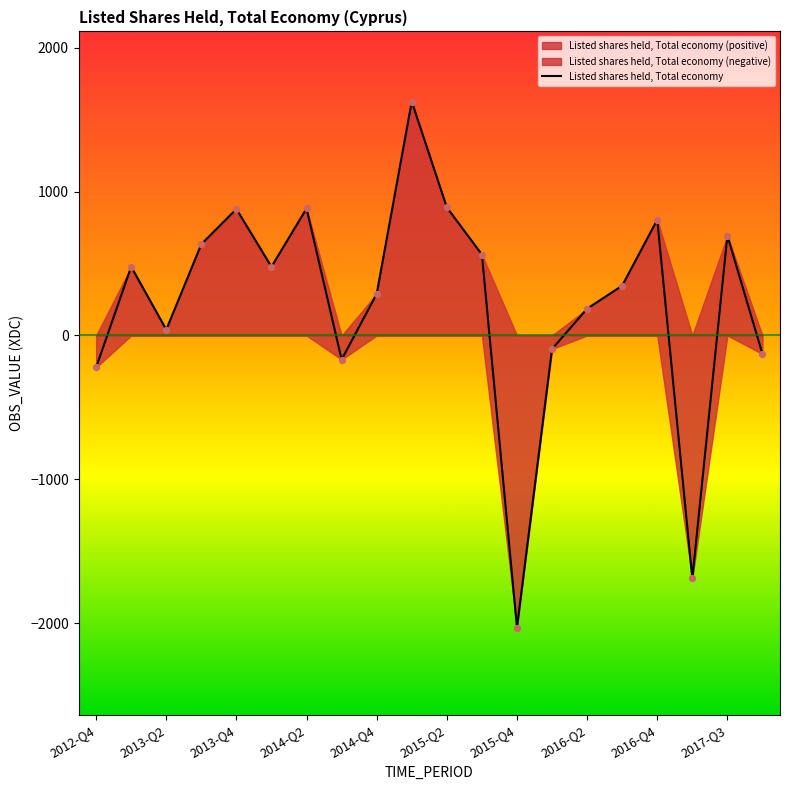

The value of Listed shares held, Total economy at 2015-Q4 is -1246.3. True or false?

False